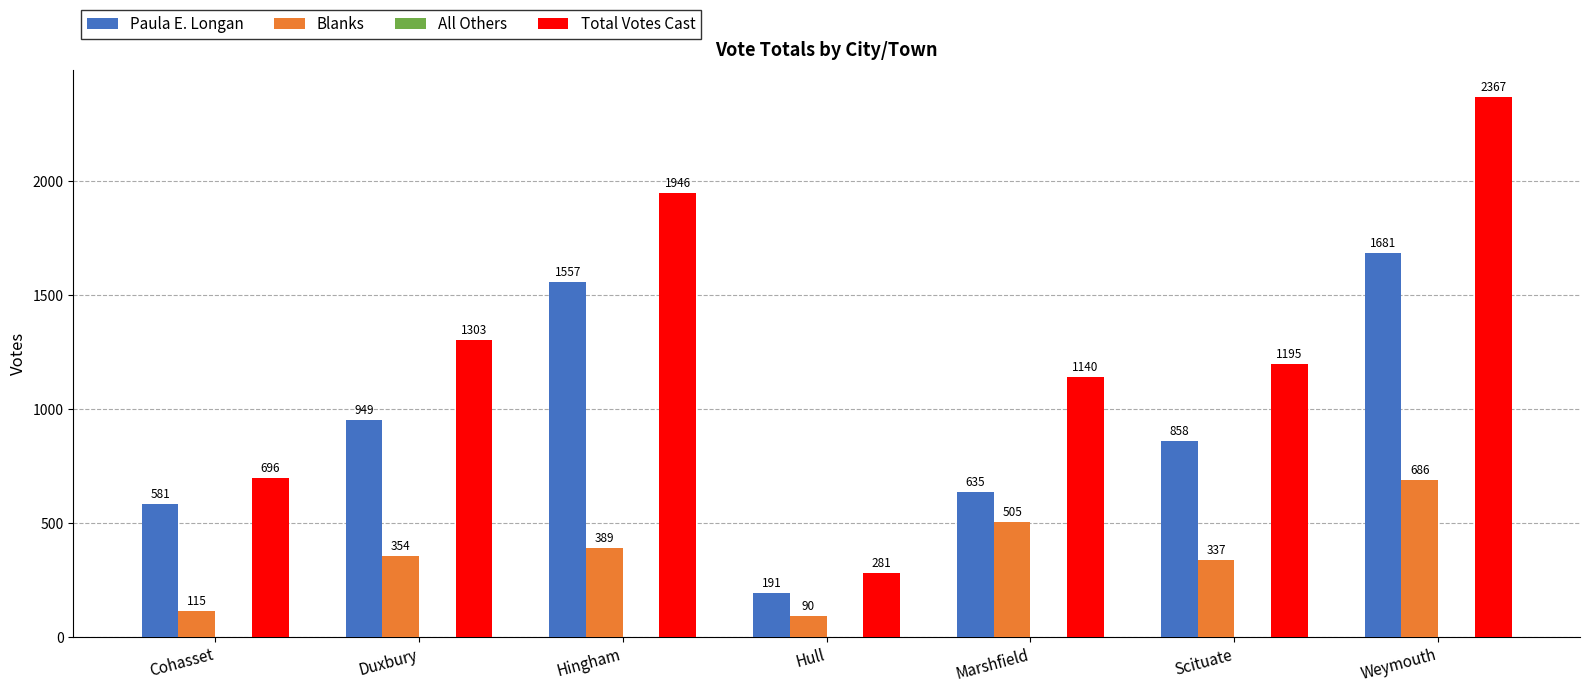

The value of Blanks at Weymouth is 686. True or false?

True